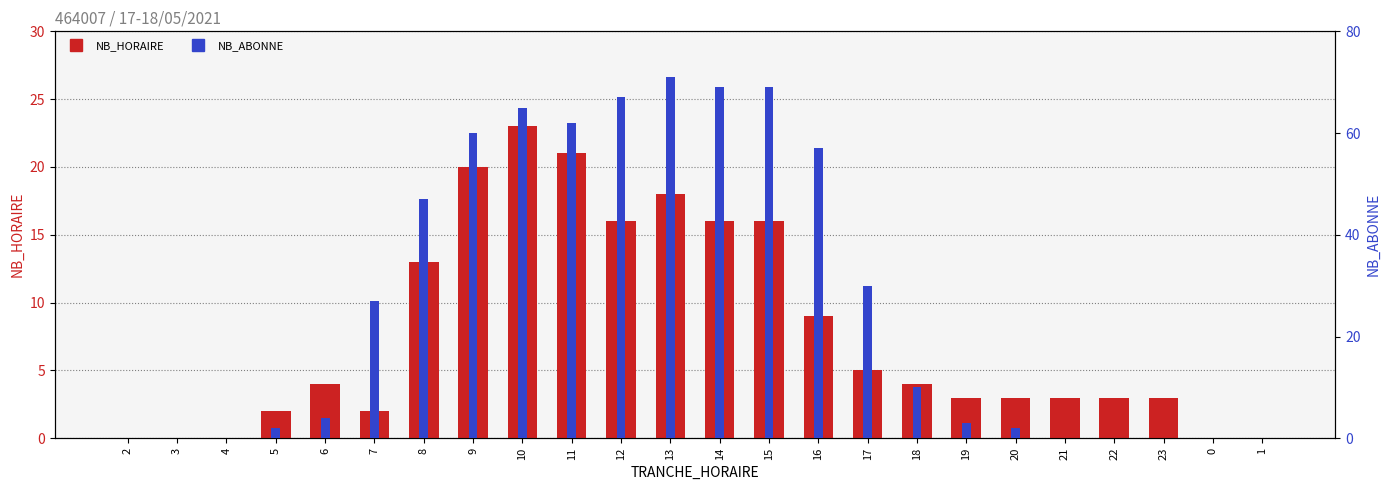

Which series has the largest range (max minus min)?

NB_ABONNE